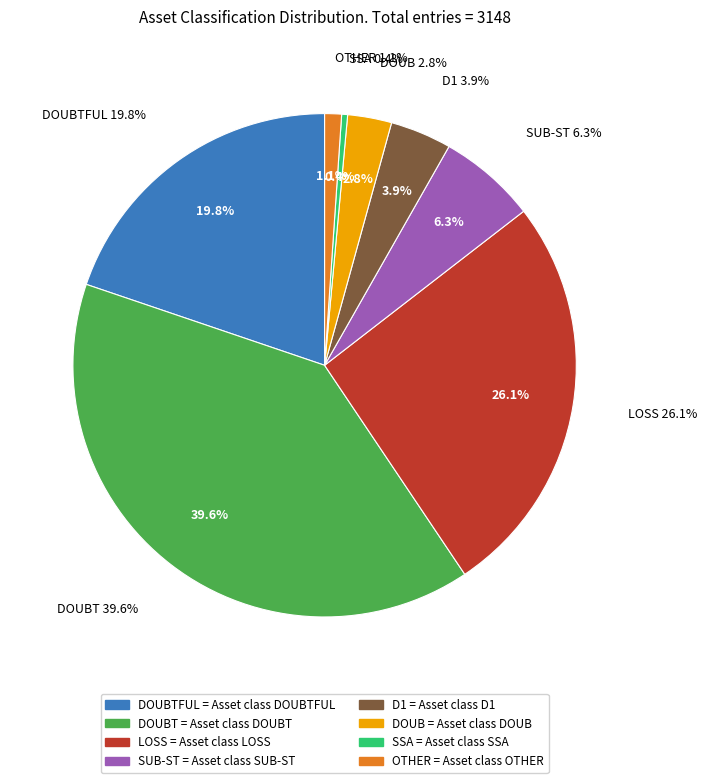

Count the number of slices in the pie.

8